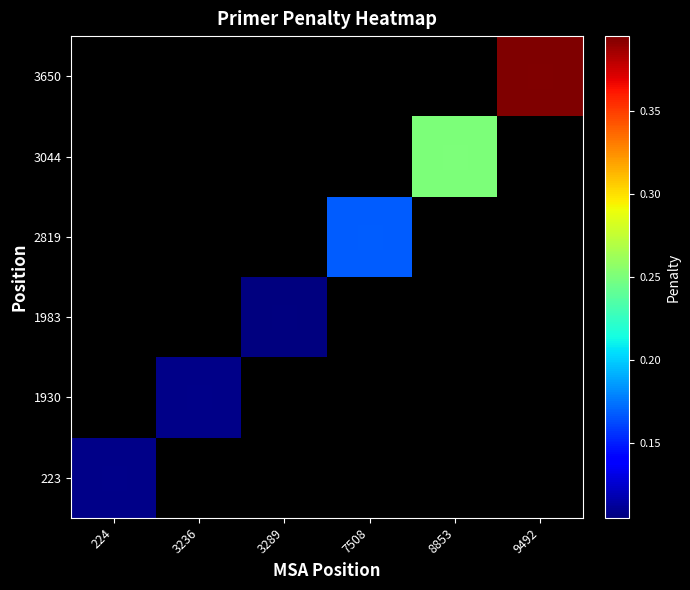

How many values in 3650 are above zero?

1